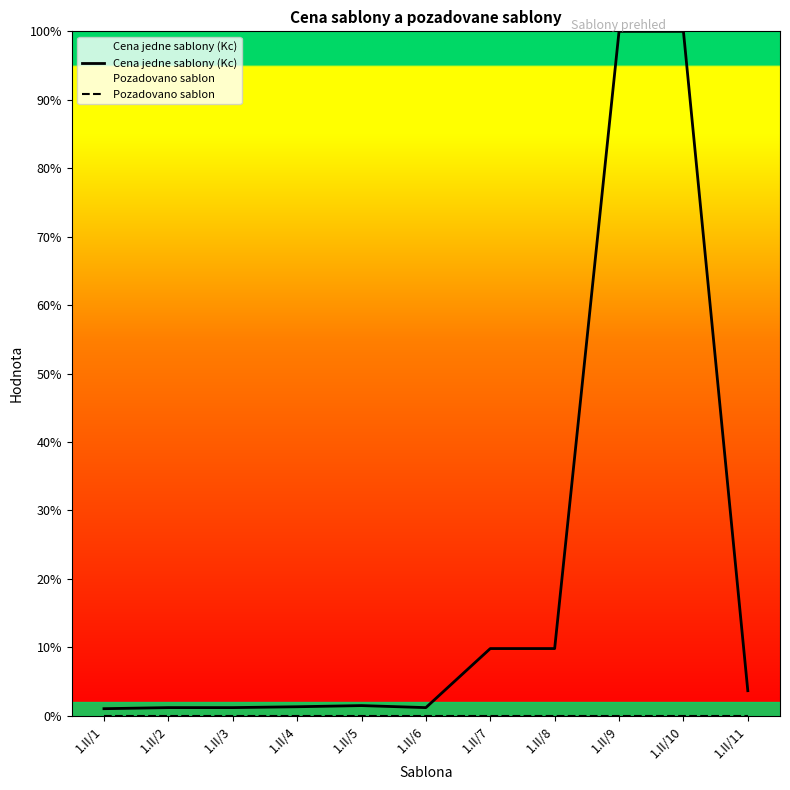

At which label does Pozadovano sablon reach its peak?

1.II/1